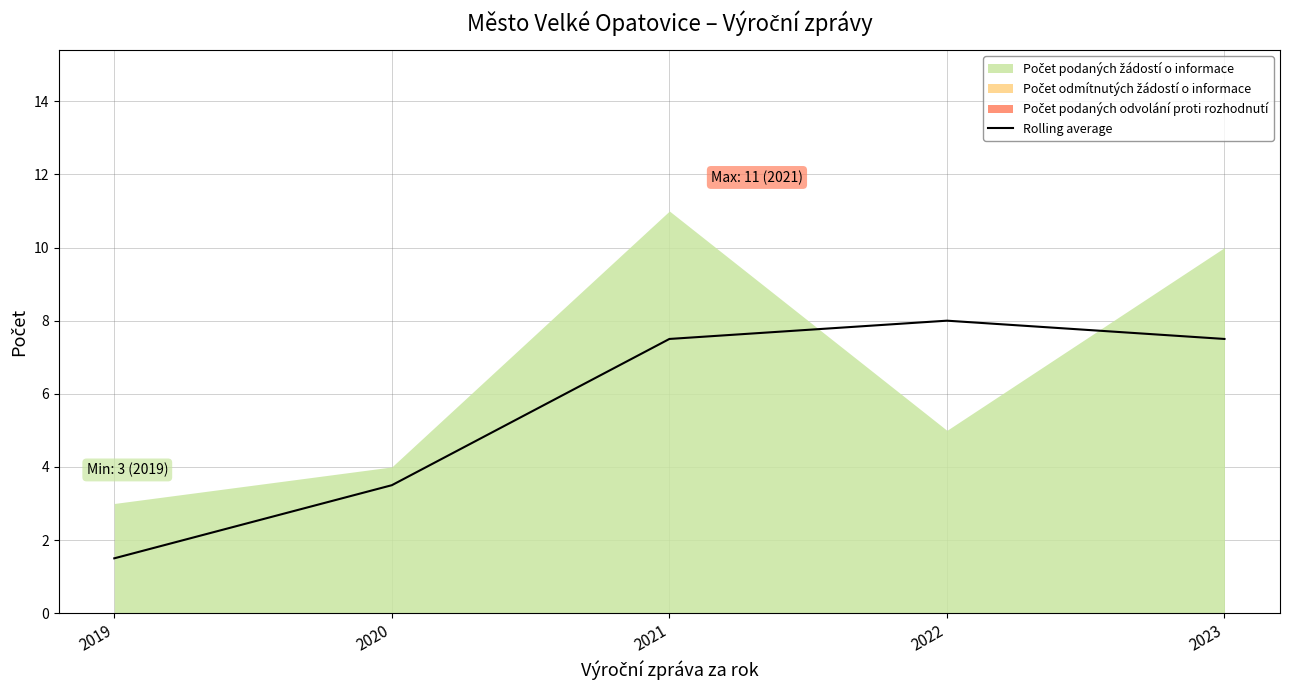

The value of Rolling average at 2021 is 7.5. True or false?

True